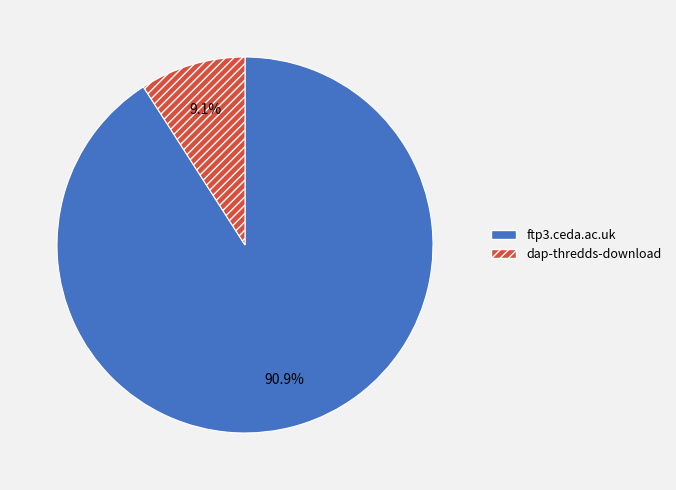

Does dap-thredds-download account for over 50% of the chart?

No